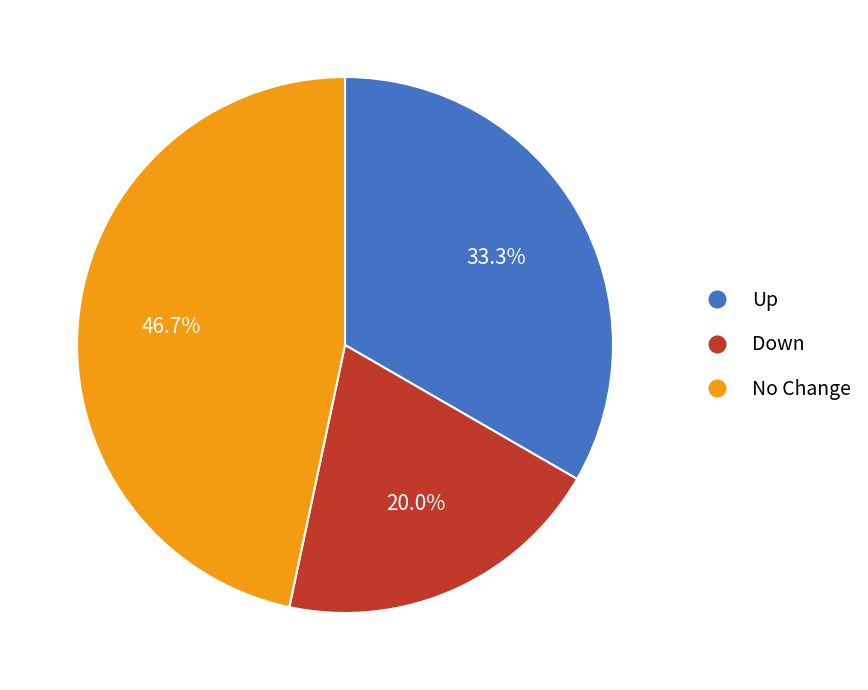

Does any single category account for the majority?

No